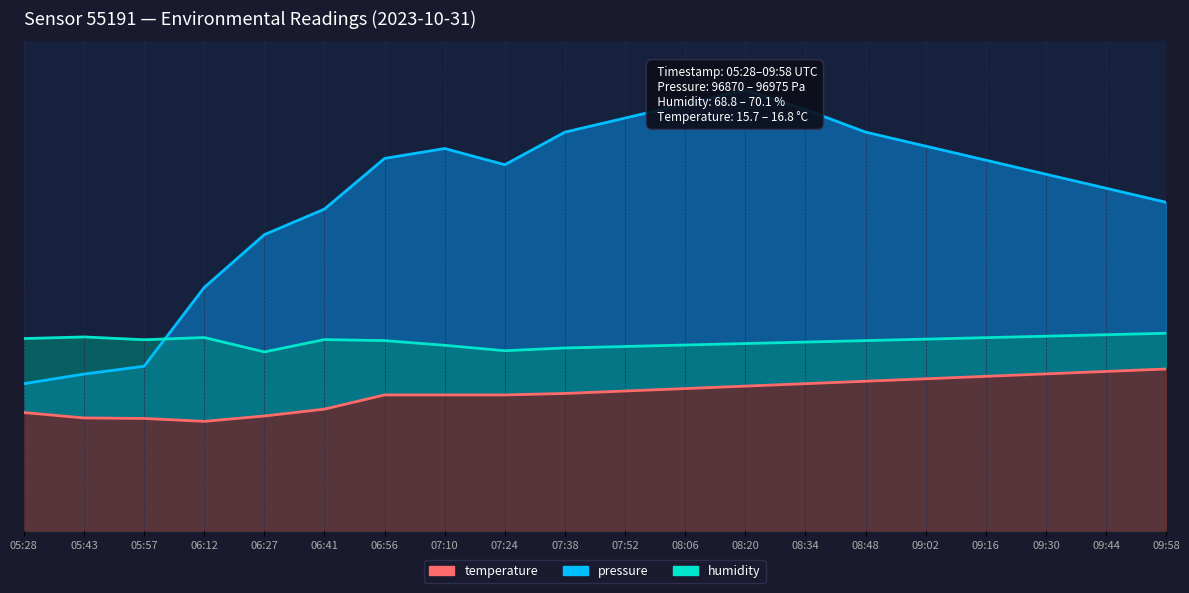

Read the temperature value at 09:44.

32.5